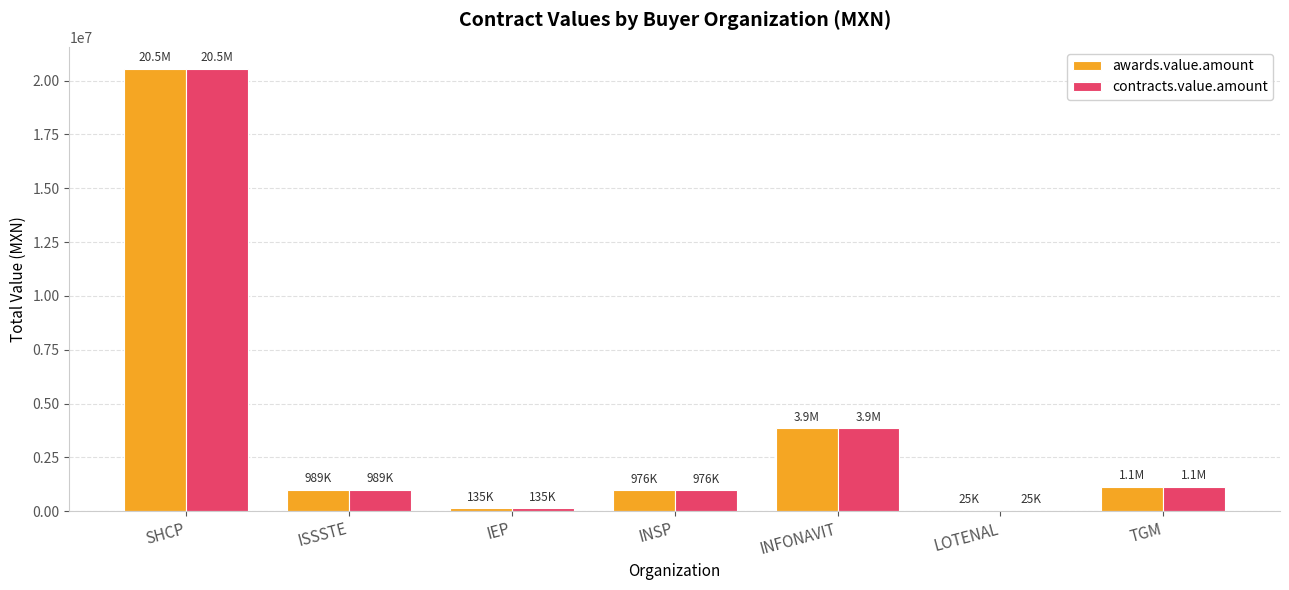

What is the sum of all awards.value.amount values?

27669336.4